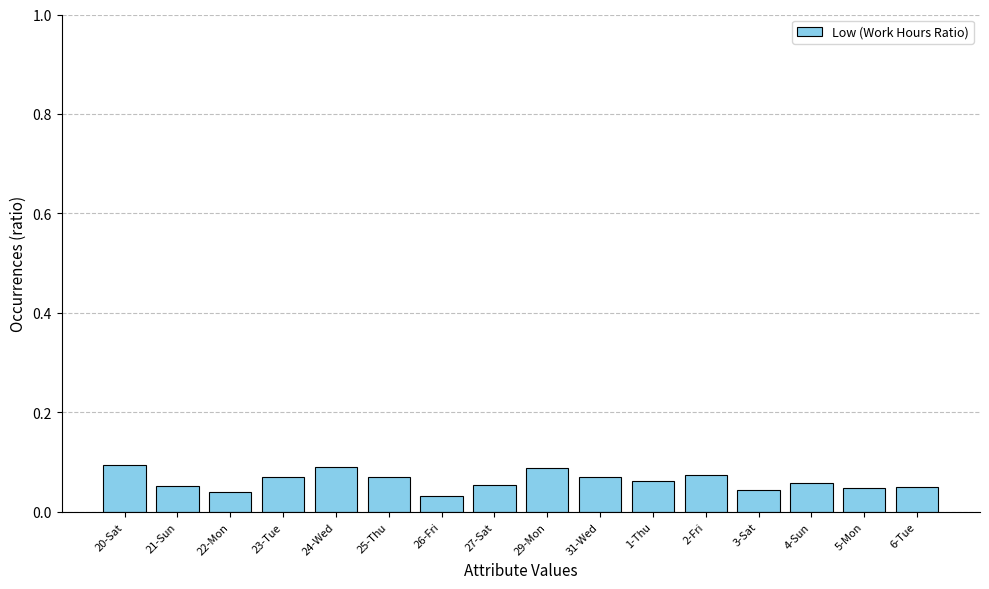

What is the label of the 12th bar from the left?

2-Fri